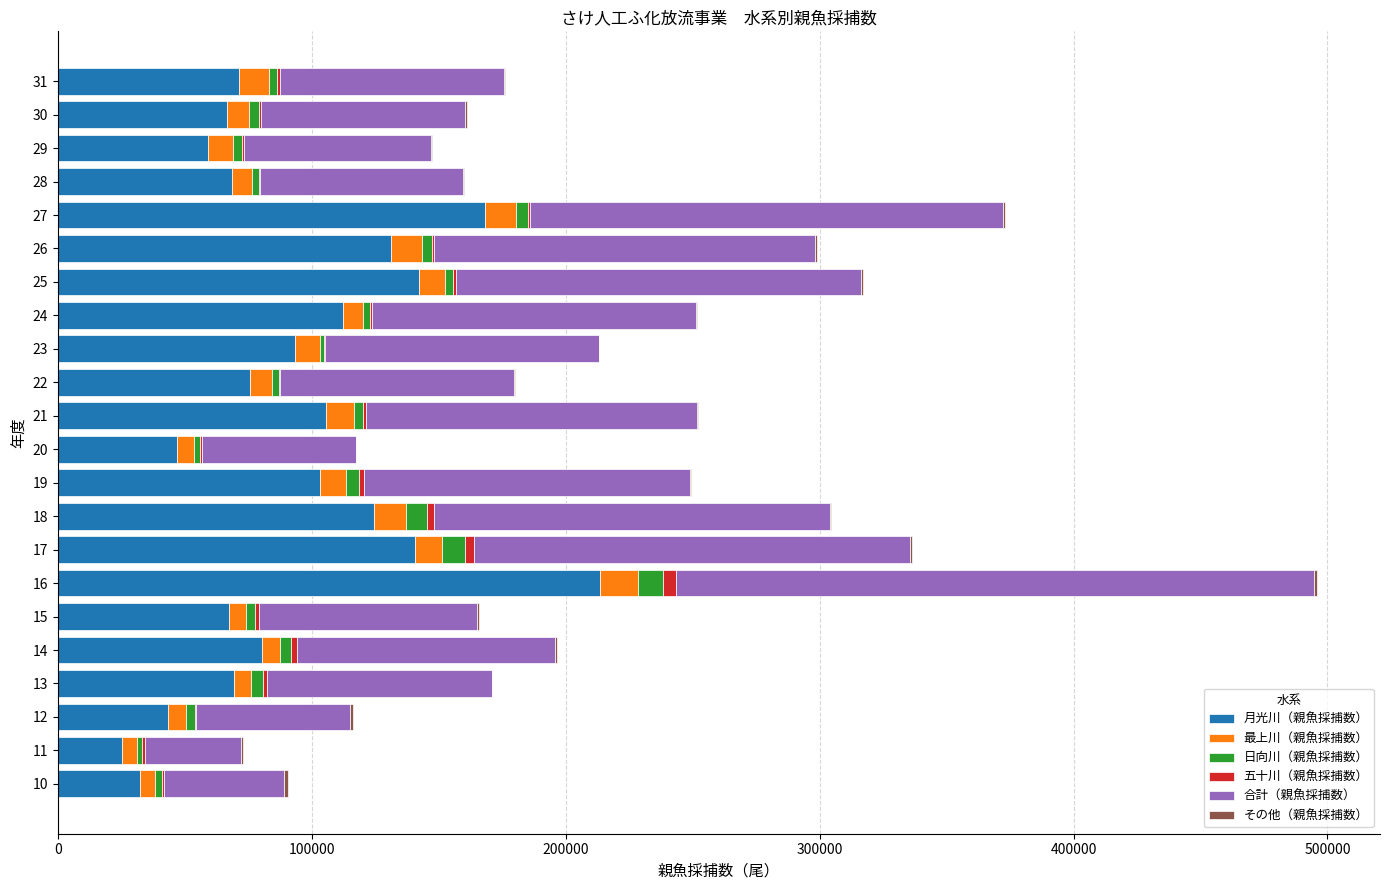

At which category is the sum across all series the highest?

16